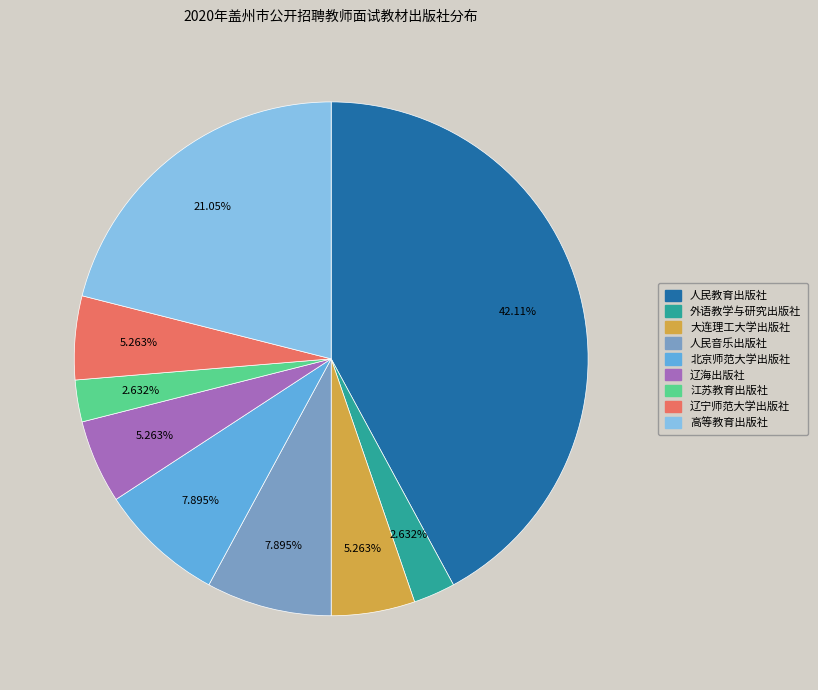

Is there a majority slice in this chart?

No